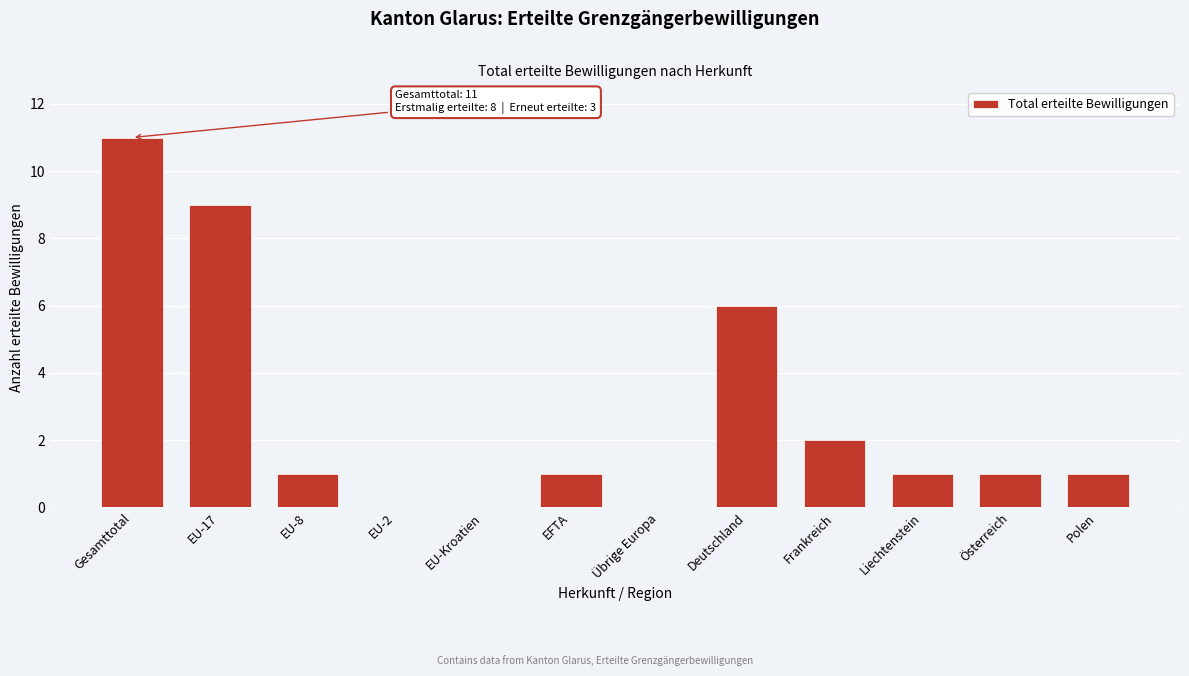

Reading left to right, extract all data points from this chart.

Gesamttotal=11	EU-17=9	EU-8=1	EU-2=0	EU-Kroatien=0	EFTA=1	Übrige Europa=0	Deutschland=6	Frankreich=2	Liechtenstein=1	Österreich=1	Polen=1